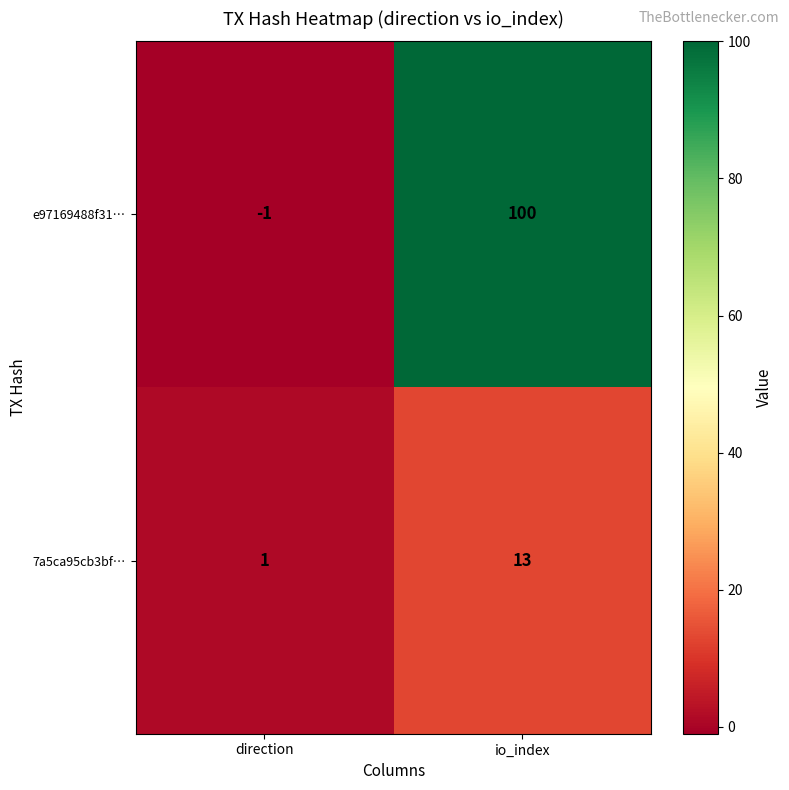

List the series in order of their overall mean, highest first.

e97169488f31…, 7a5ca95cb3bf…